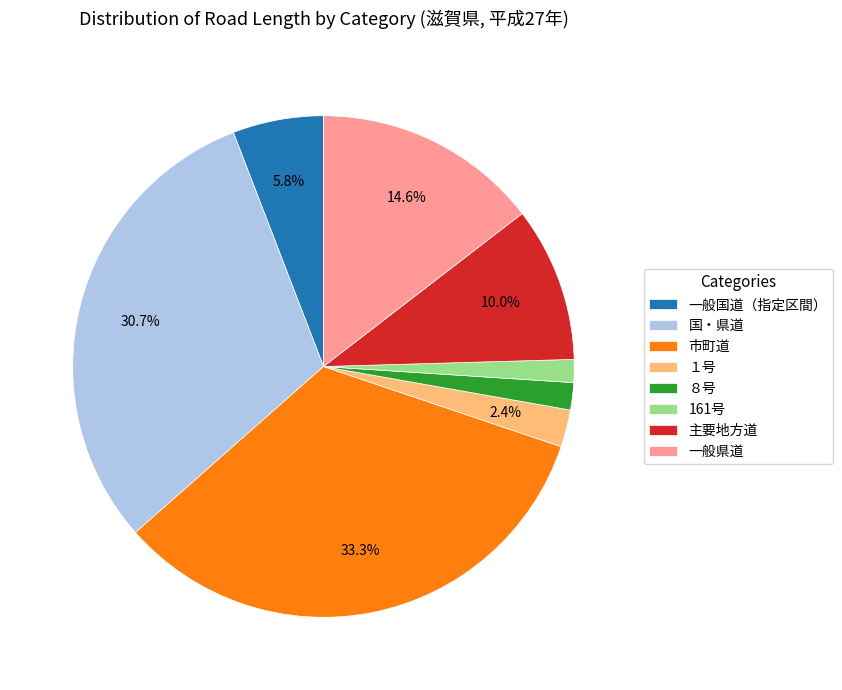

To the nearest percent, what percentage of the pie is ８号?

2%